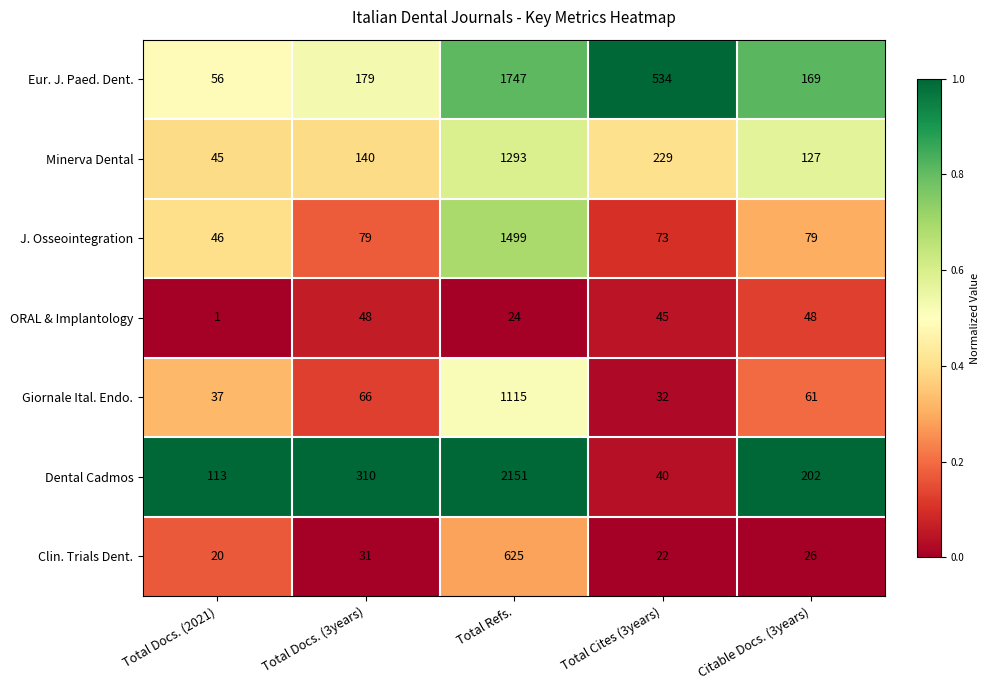

What is the spread (max minus min) of values at Total Docs. (2021)?

112